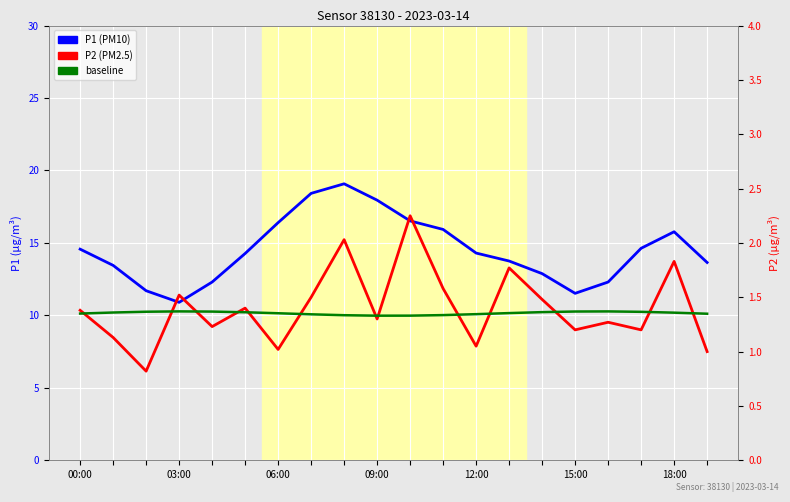

Where does the P1 (PM10) series first go above 14?

00:00